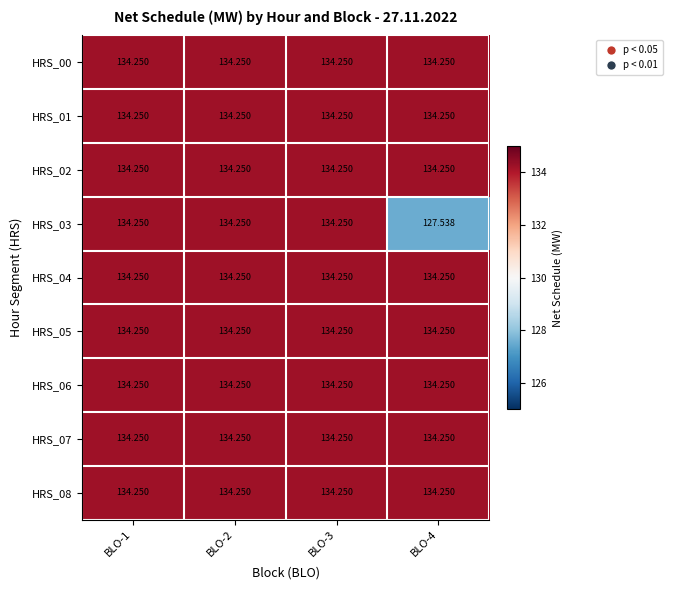

Reading left to right, extract all data points from this chart.

HRS_00: BLO-1=134.2	BLO-2=134.2	BLO-3=134.2	BLO-4=134.2
HRS_01: BLO-1=134.2	BLO-2=134.2	BLO-3=134.2	BLO-4=134.2
HRS_02: BLO-1=134.2	BLO-2=134.2	BLO-3=134.2	BLO-4=134.2
HRS_03: BLO-1=134.2	BLO-2=134.2	BLO-3=134.2	BLO-4=127.5
HRS_04: BLO-1=134.2	BLO-2=134.2	BLO-3=134.2	BLO-4=134.2
HRS_05: BLO-1=134.2	BLO-2=134.2	BLO-3=134.2	BLO-4=134.2
HRS_06: BLO-1=134.2	BLO-2=134.2	BLO-3=134.2	BLO-4=134.2
HRS_07: BLO-1=134.2	BLO-2=134.2	BLO-3=134.2	BLO-4=134.2
HRS_08: BLO-1=134.2	BLO-2=134.2	BLO-3=134.2	BLO-4=134.2